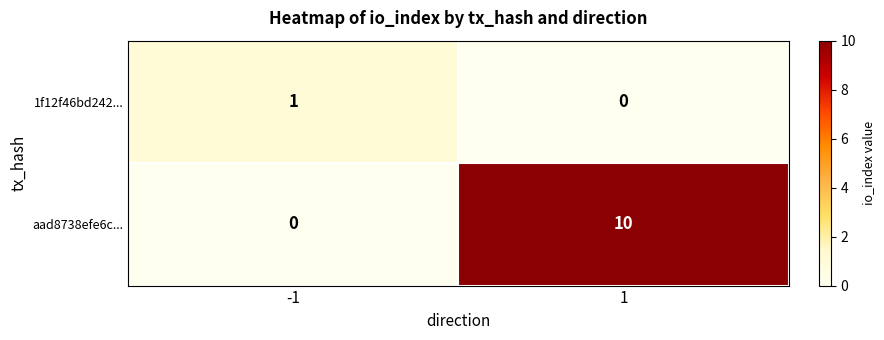

Which series has the largest total across all categories?

aad8738efe6c...